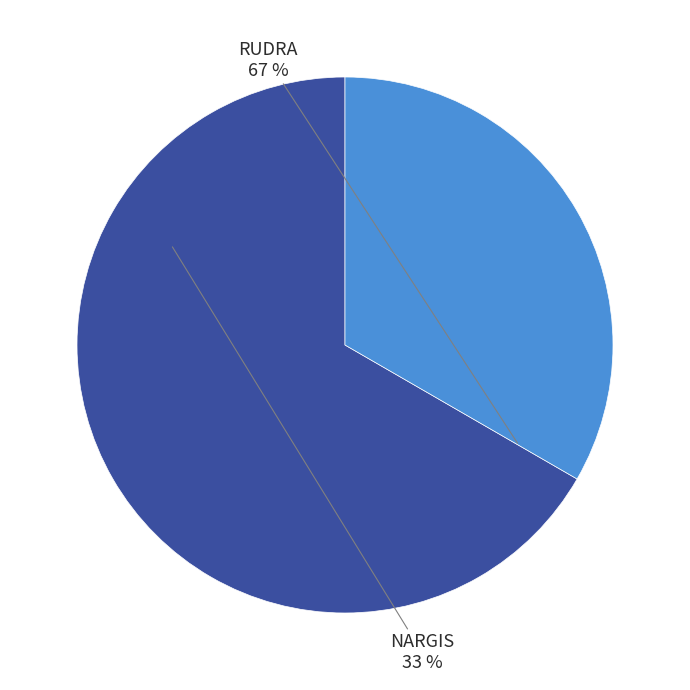

Combined, what portion of the pie is NARGIS and RUDRA?

100.0%